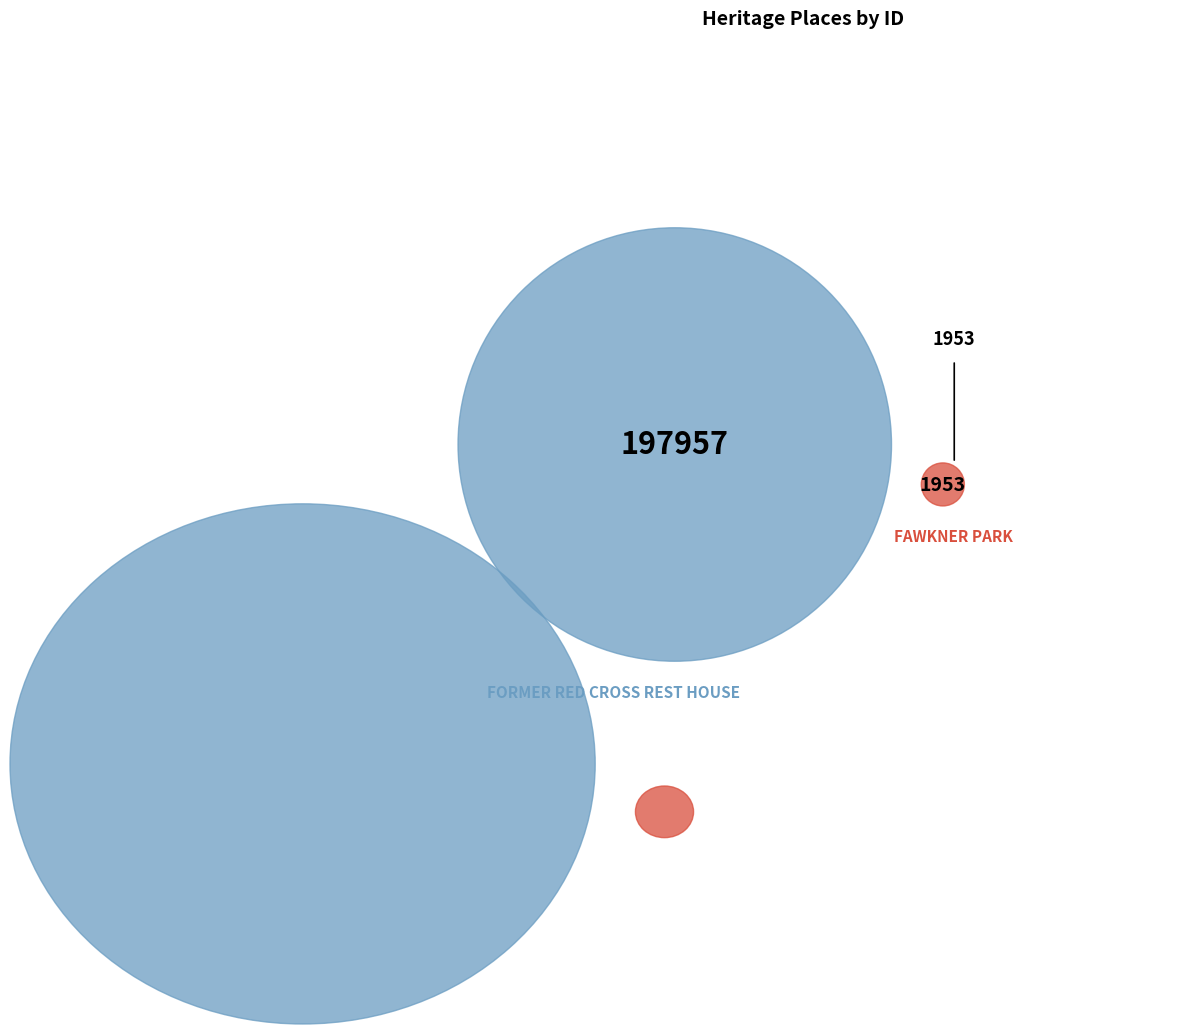

What is the smallest slice in the pie chart?

FAWKNER PARK